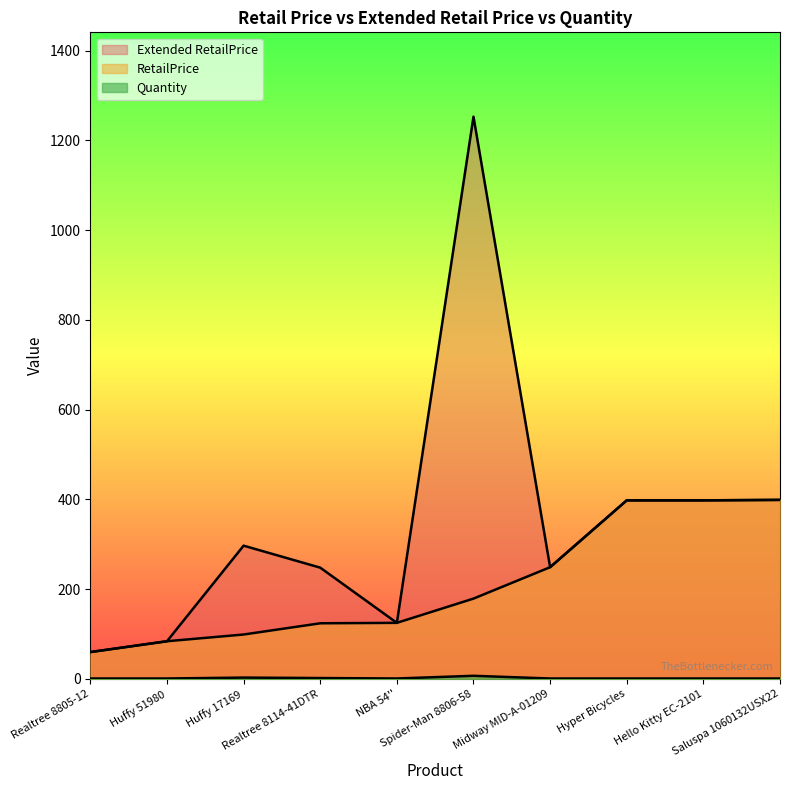

Which category has the lowest value across all series?

Realtree 8805-12